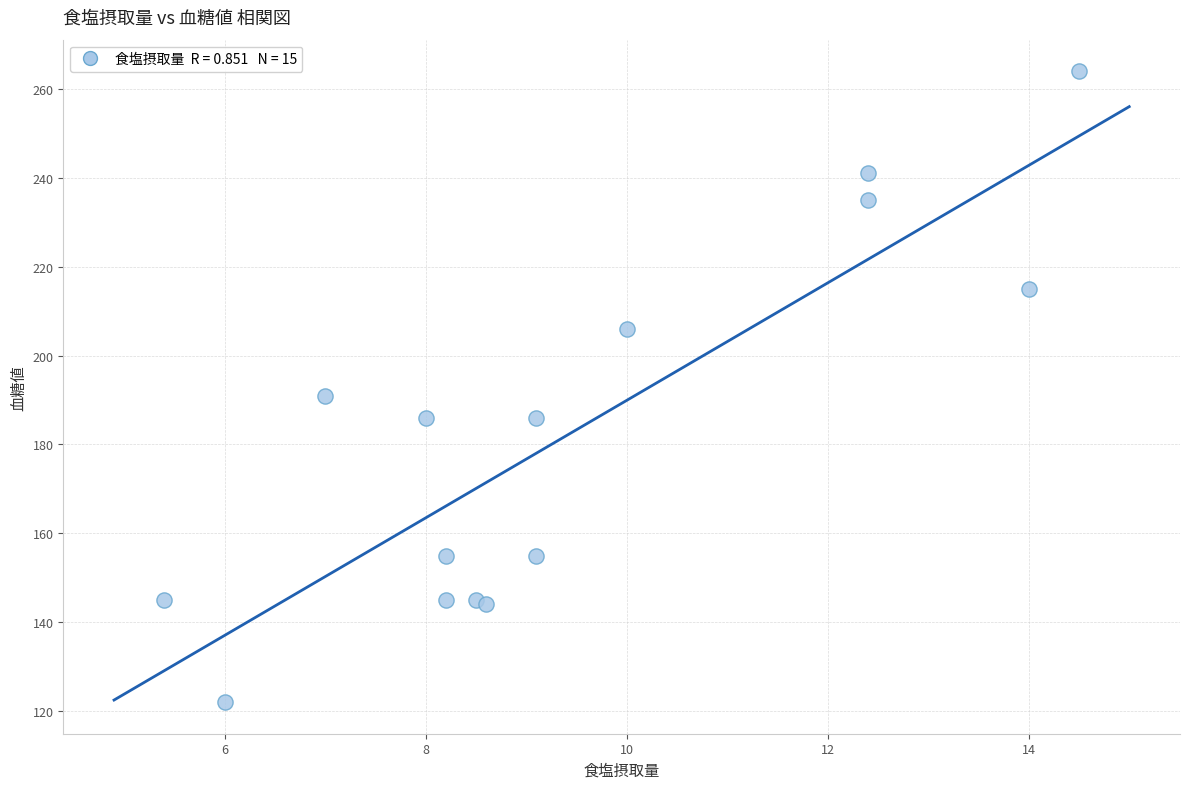

What Y value in the scatter plot is closest to 193?

191